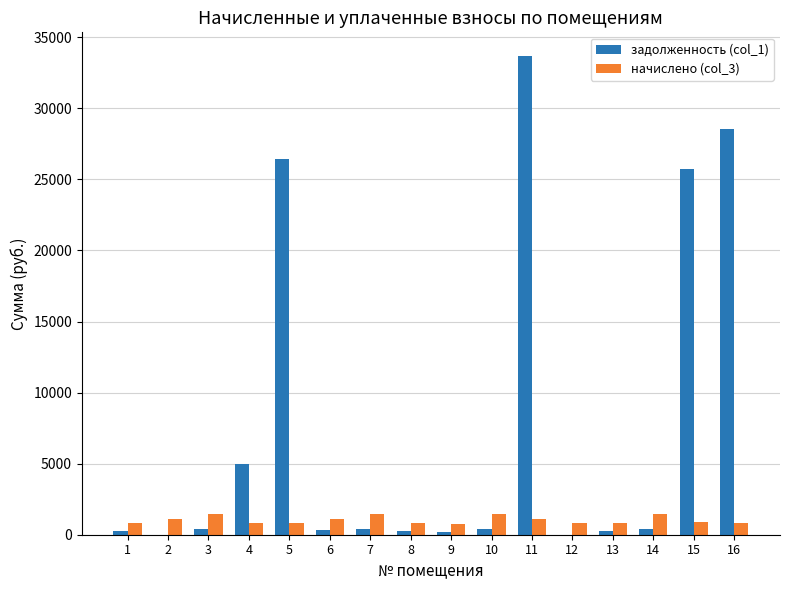

What is the greatest value displayed?

33660.5